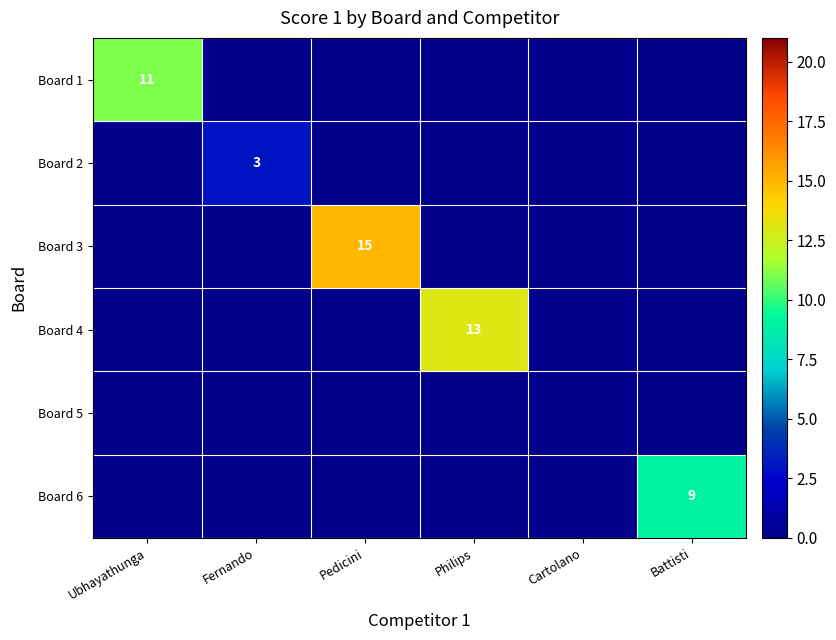

At Fernando, list the series in order from smallest to largest.

Board 1, Board 3, Board 4, Board 5, Board 6, Board 2